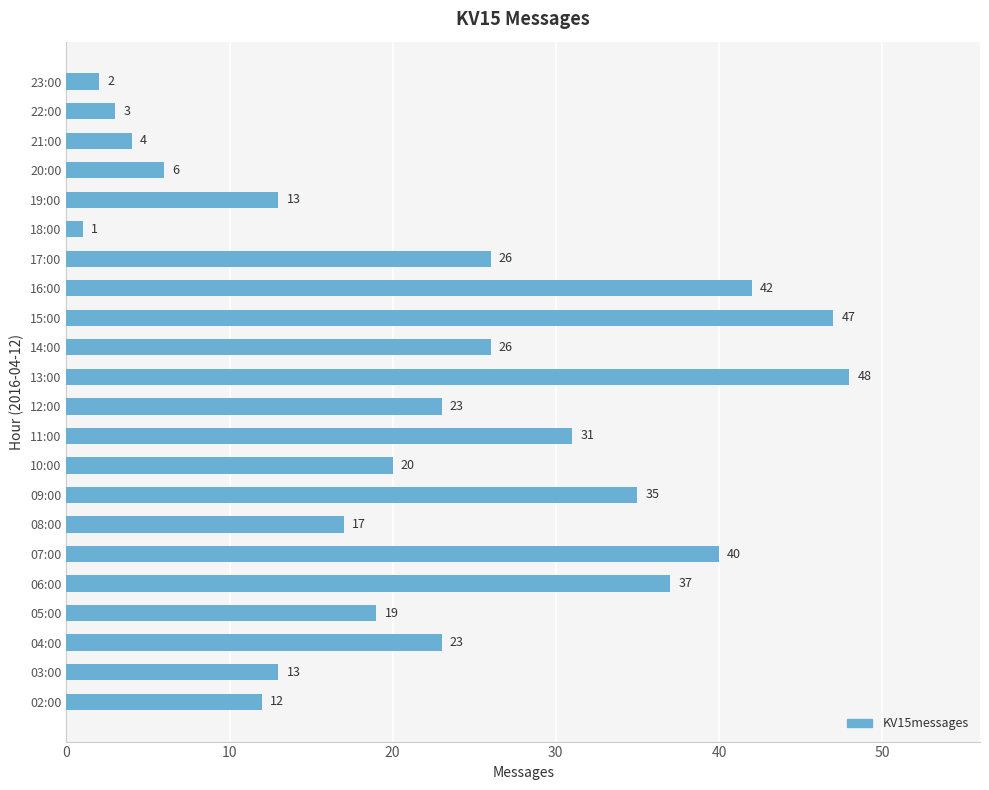

Which has a higher value, 13:00 or 06:00?

13:00